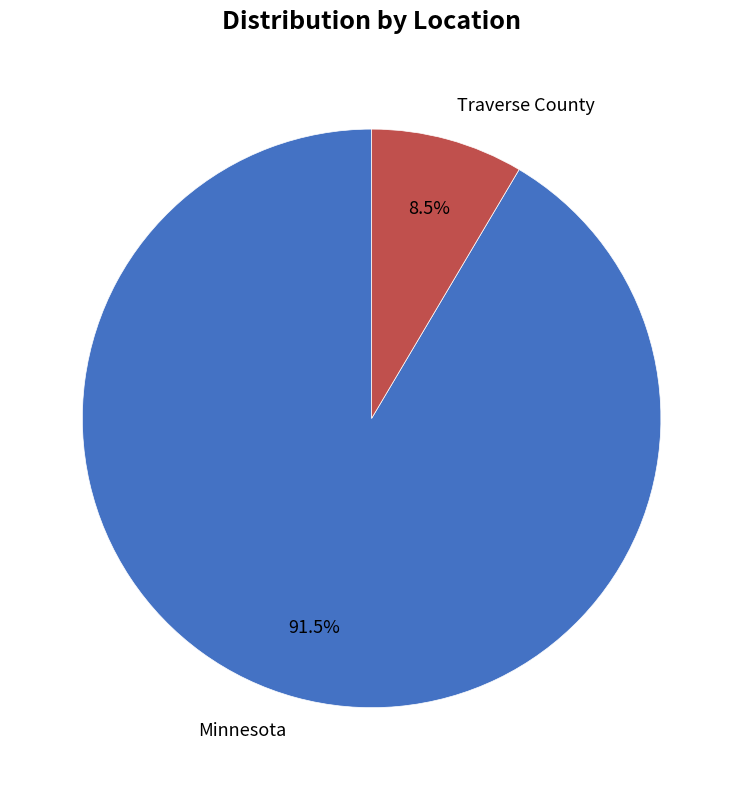

Rank the categories by value from lowest to highest.

Traverse County, Minnesota